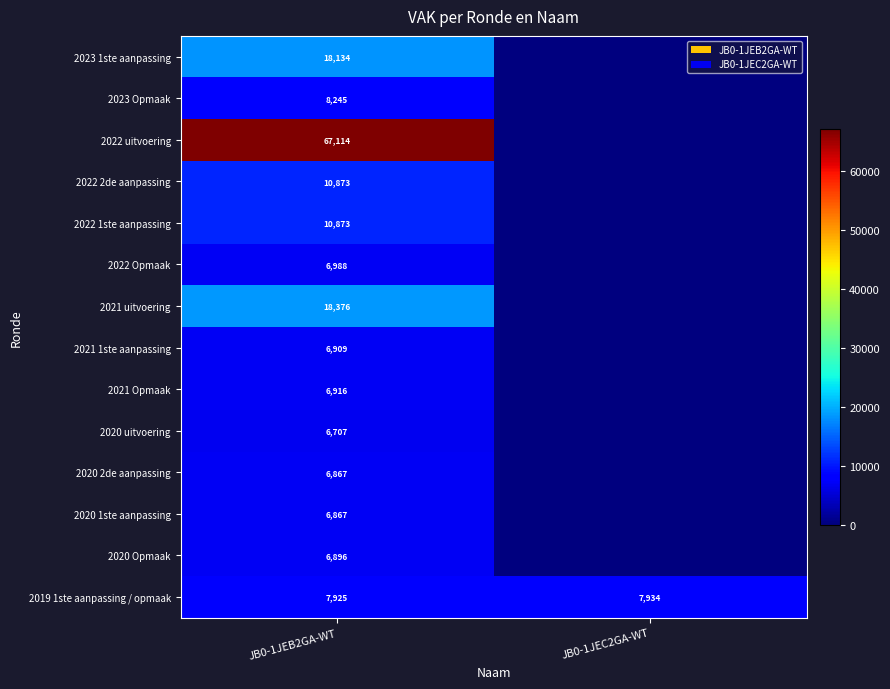

Is the value of 2020 Opmaak at JB0-1JEB2GA-WT greater than the value of 2021 uitvoering at JB0-1JEB2GA-WT?

No